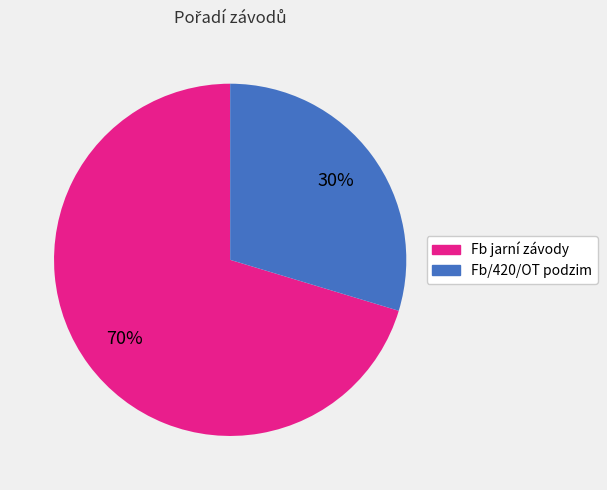

Is there any slice that represents more than half of the pie?

Yes